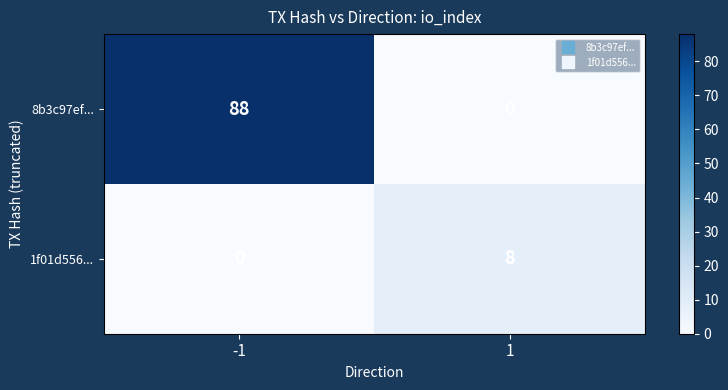

Reading left to right, what are all the values shown in this chart?

8b3c97ef...: -1=88	1=0
1f01d556...: -1=0	1=8